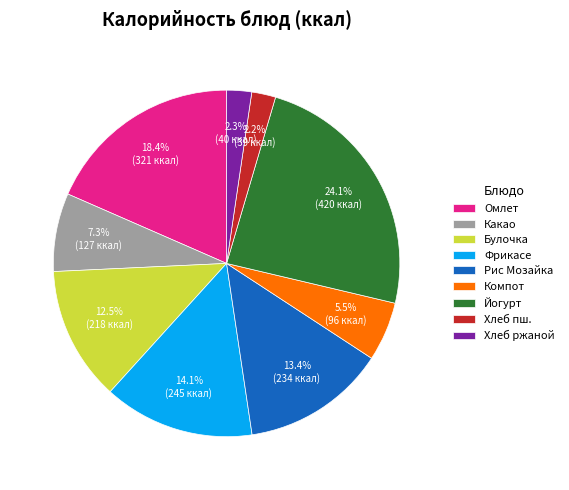

Does any single category account for the majority?

No